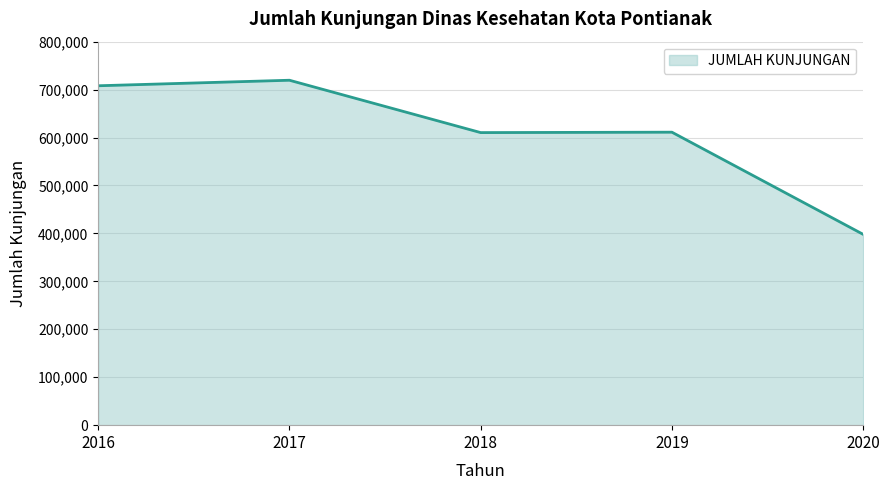

At which category does the data reach its first local peak?

2017